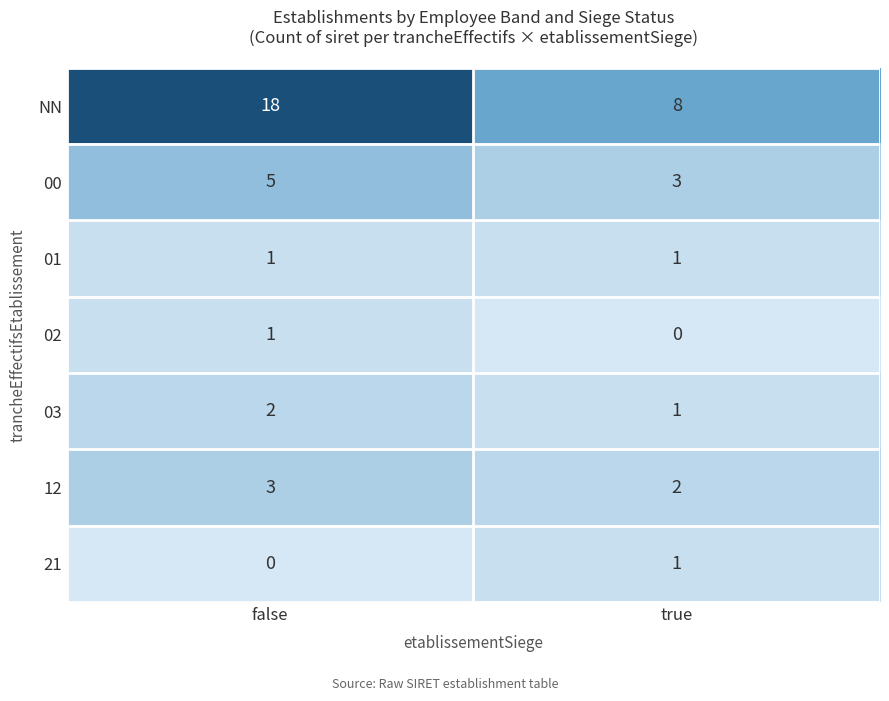

Where is 12 nearest to the value 2?

true